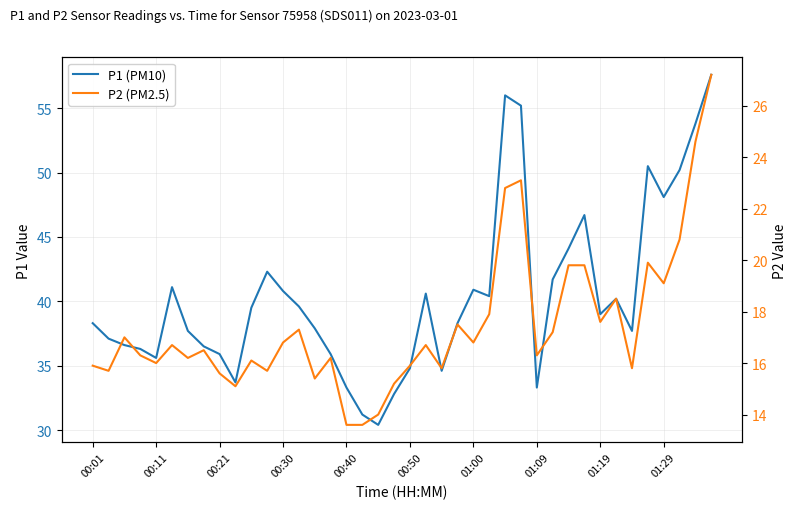

Is the value of P2 (PM2.5) at 12 greater than the value of P1 (PM10) at 23?

No